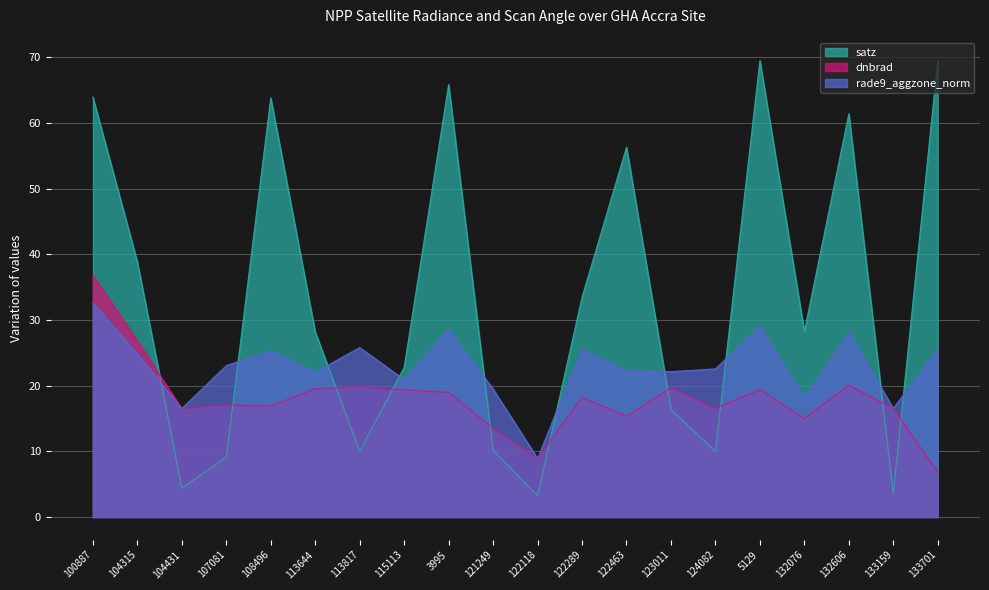

Reading left to right, extract all data points from this chart.

dnbrad: 100887=36.8	104315=26.8	104431=16.5	107081=17.1	108496=16.9	113644=19.6	113817=19.8	115113=19.3	3995=19.0	121249=13.5	122118=8.9	122289=18.2	122463=15.3	123011=19.7	124082=16.6	5129=19.4	132076=15.0	132606=20.1	133159=16.6	133701=6.8
satz: 100887=64.0	104315=38.8	104431=4.4	107081=9.2	108496=63.8	113644=28.2	113817=10.0	115113=22.8	3995=65.9	121249=10.2	122118=3.3	122289=33.5	122463=56.3	123011=16.4	124082=10.0	5129=69.5	132076=28.3	132606=61.4	133159=3.6	133701=69.5
rade9_aggzone_norm: 100887=32.6	104315=24.9	104431=16.5	107081=23.1	108496=25.3	113644=22.0	113817=25.8	115113=20.9	3995=28.6	121249=19.5	122118=8.9	122289=25.6	122463=22.3	123011=22.1	124082=22.6	5129=29.1	132076=18.2	132606=28.1	133159=16.6	133701=25.5